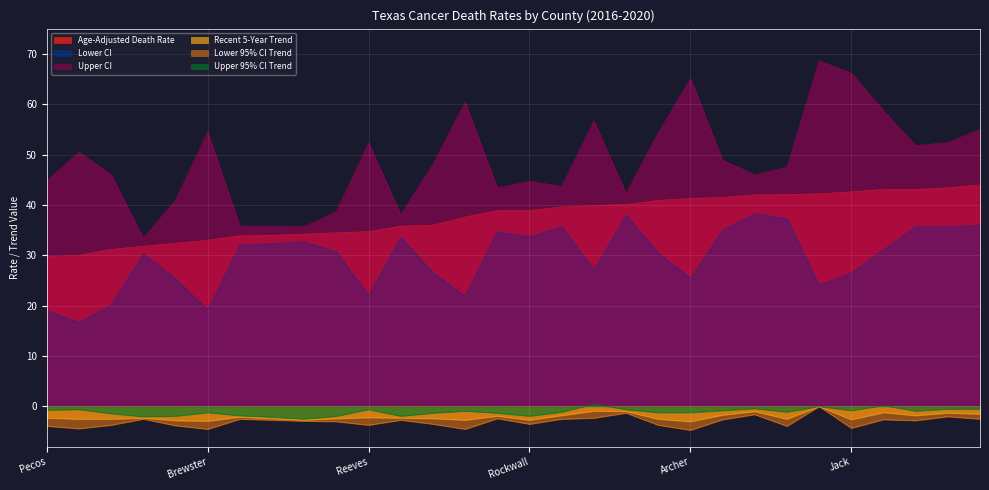

How many lines are shown in the chart?

6